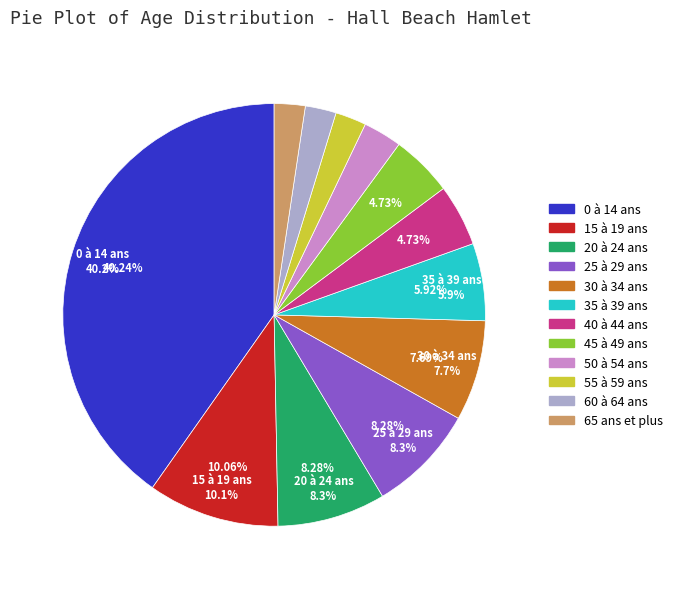

How many segments does this pie chart have?

12